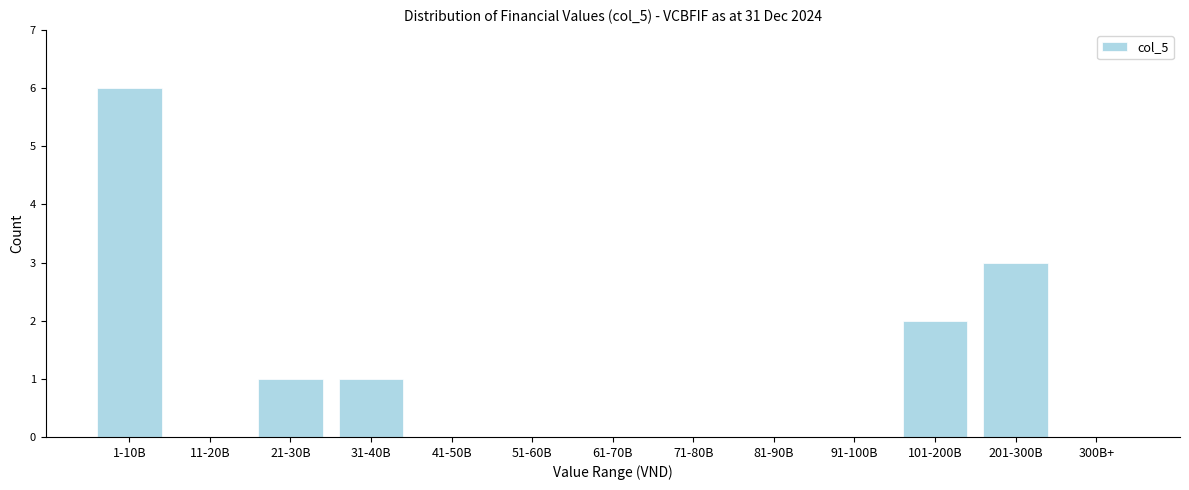

Reading left to right, transcribe all the data shown in this chart.

1-10B=6	11-20B=0	21-30B=1	31-40B=1	41-50B=0	51-60B=0	61-70B=0	71-80B=0	81-90B=0	91-100B=0	101-200B=2	201-300B=3	300B+=0